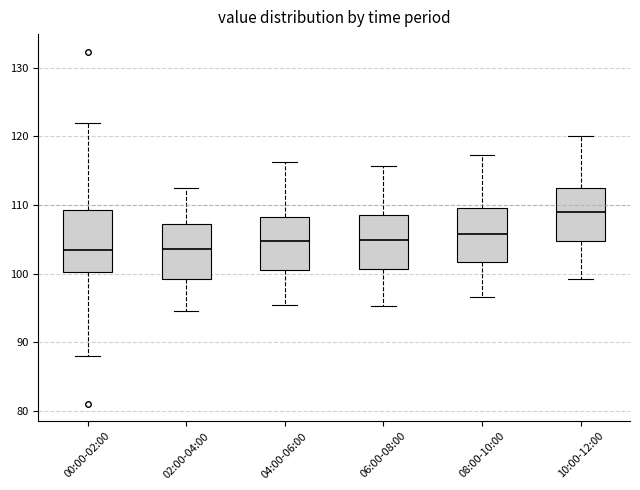

Where is the upper edge of the box for 04:00-06:00 on the y-axis? The values are not printed on the chart, so give them approximately, as read against the axis.

108